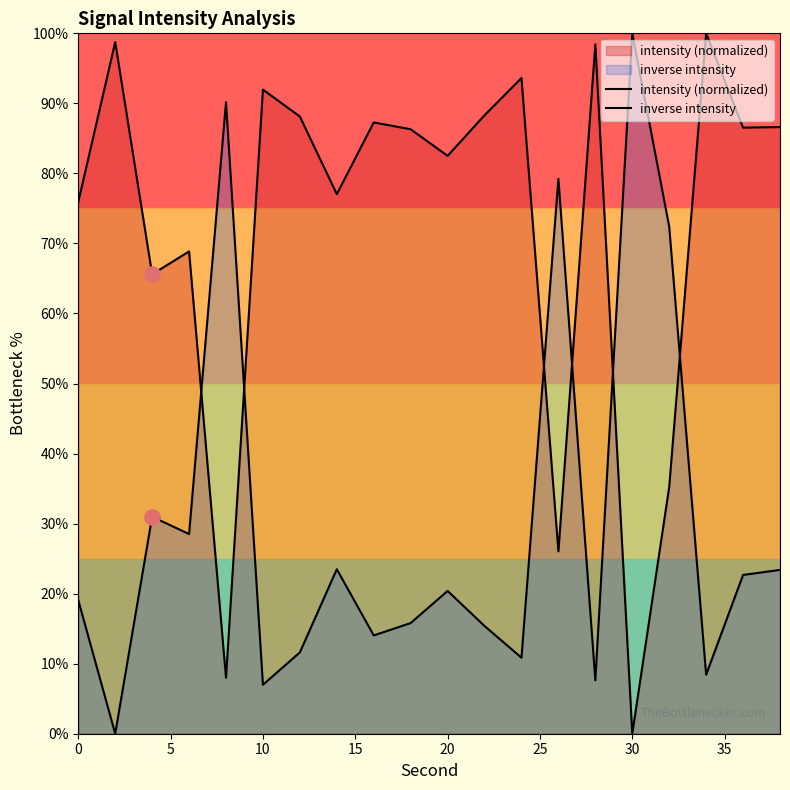

Which series reaches the minimum Y coordinate?

intensity (normalized)